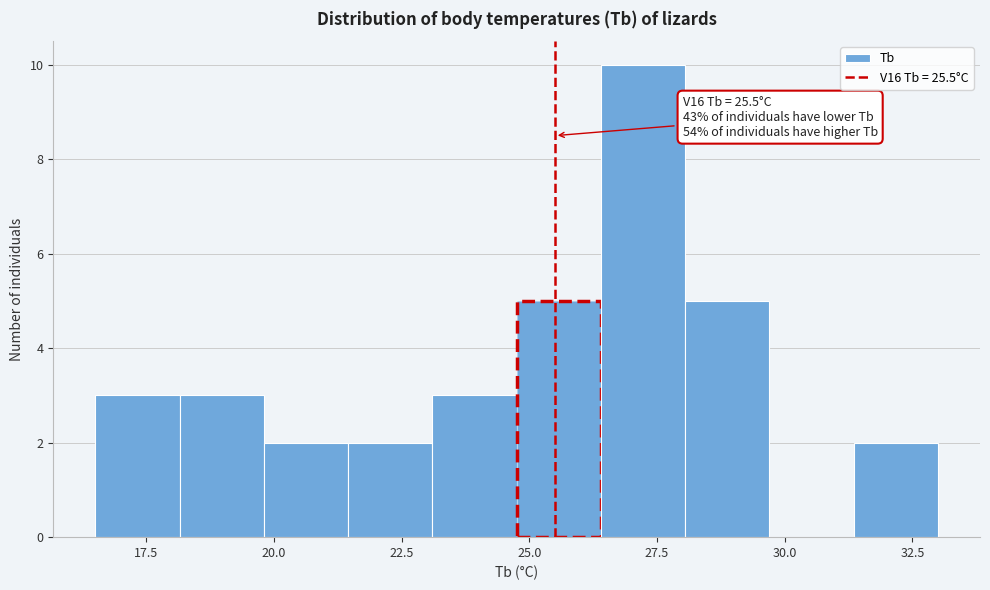

Read against the x-axis, roughly where is the centre of the tallest bar?

27.0